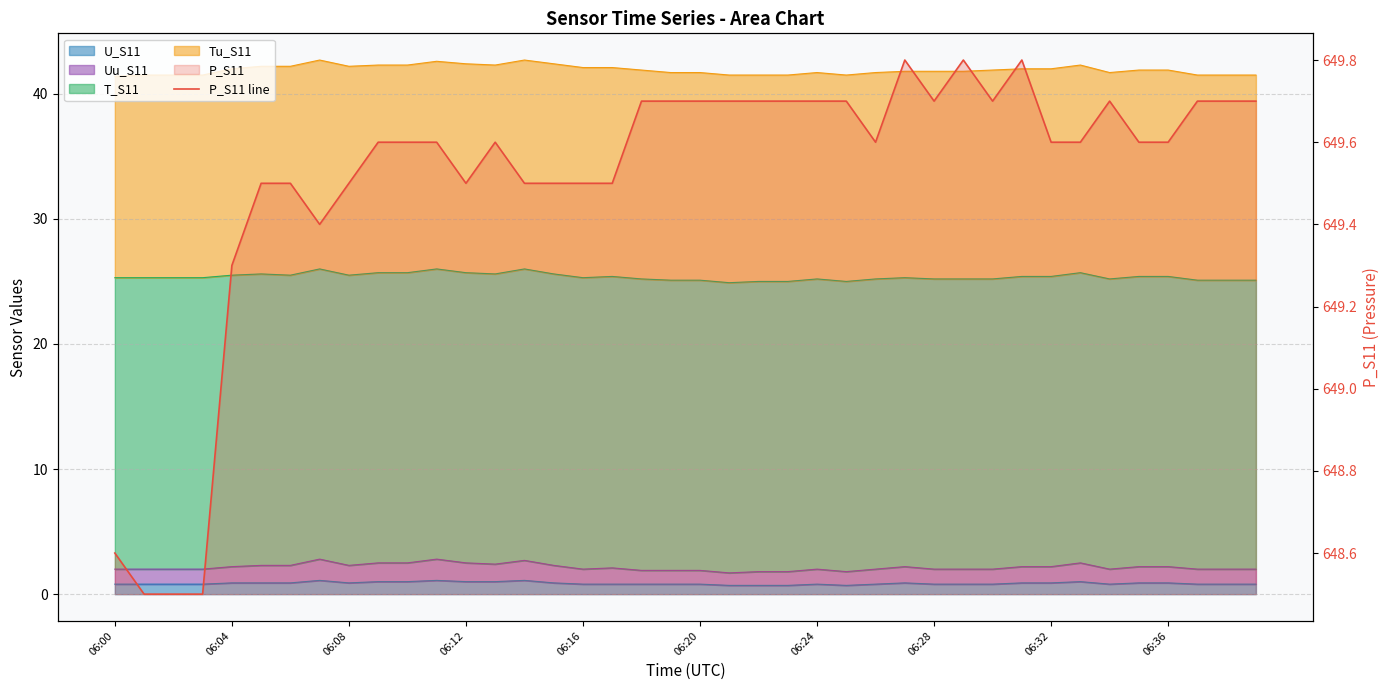

What is the value of the 1st point from the left?

648.6